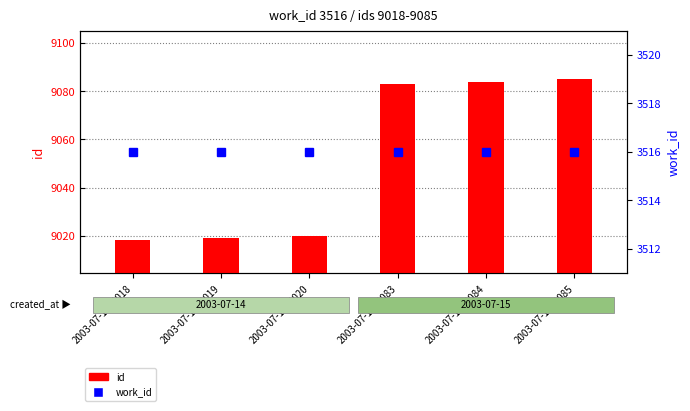

What is the average value of the work_id series?

3516